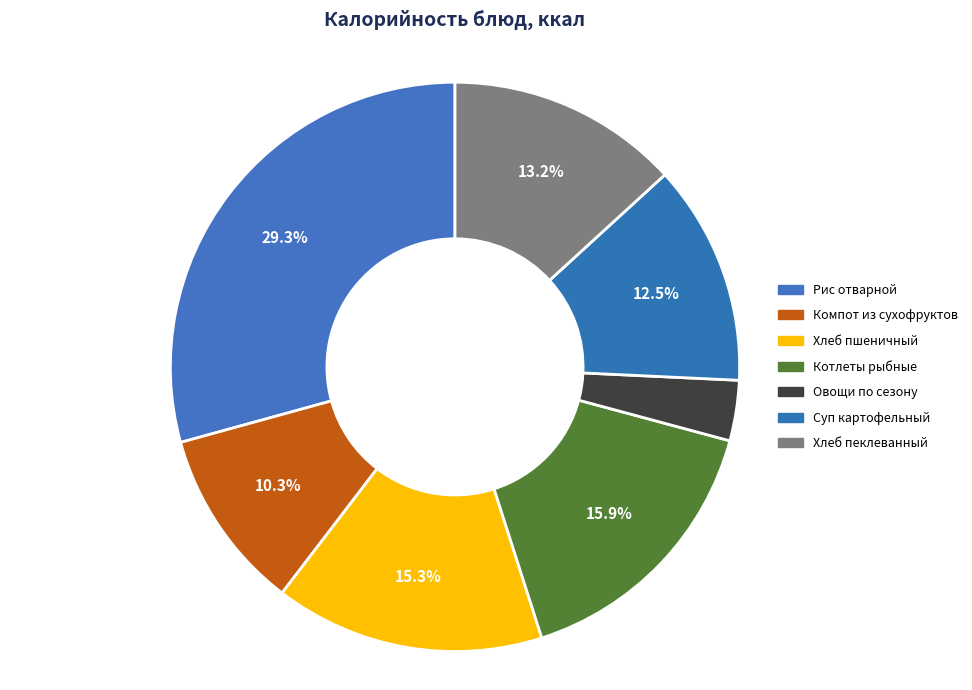

Which category has the biggest portion of the pie?

Рис отварной